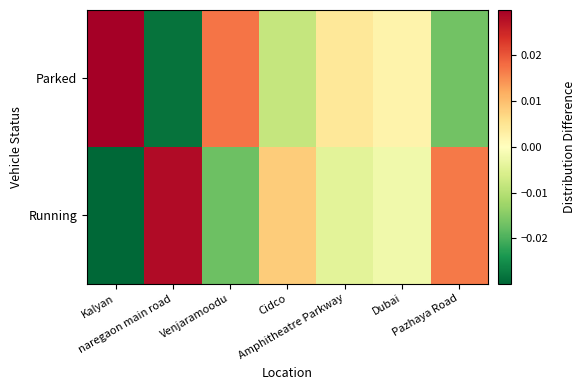

Which series changed the most between Kalyan and Cidco?

Running